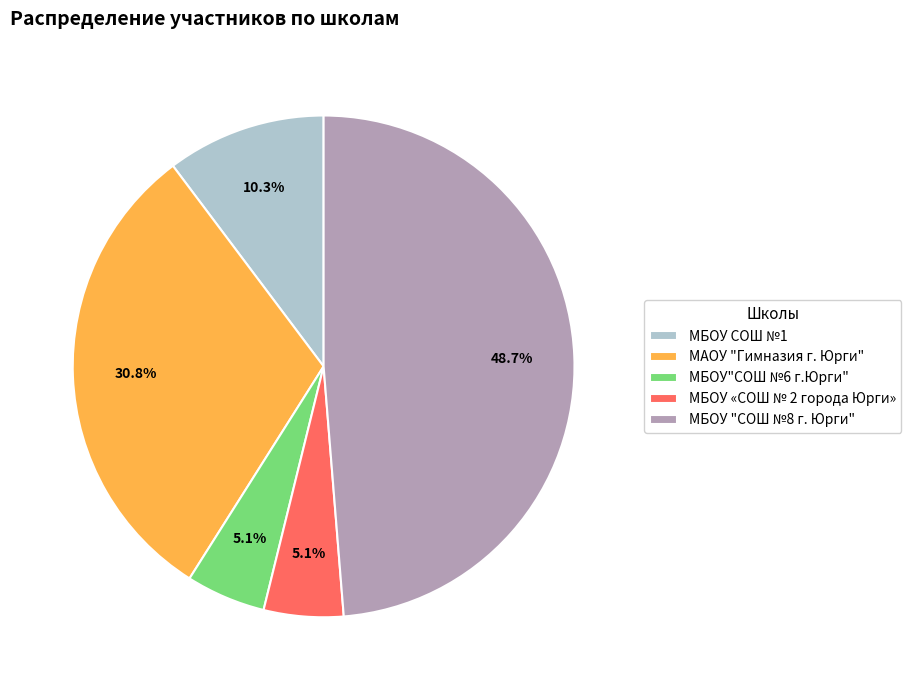

To the nearest percent, what is the difference between the largest and smallest slice percentages?

44%